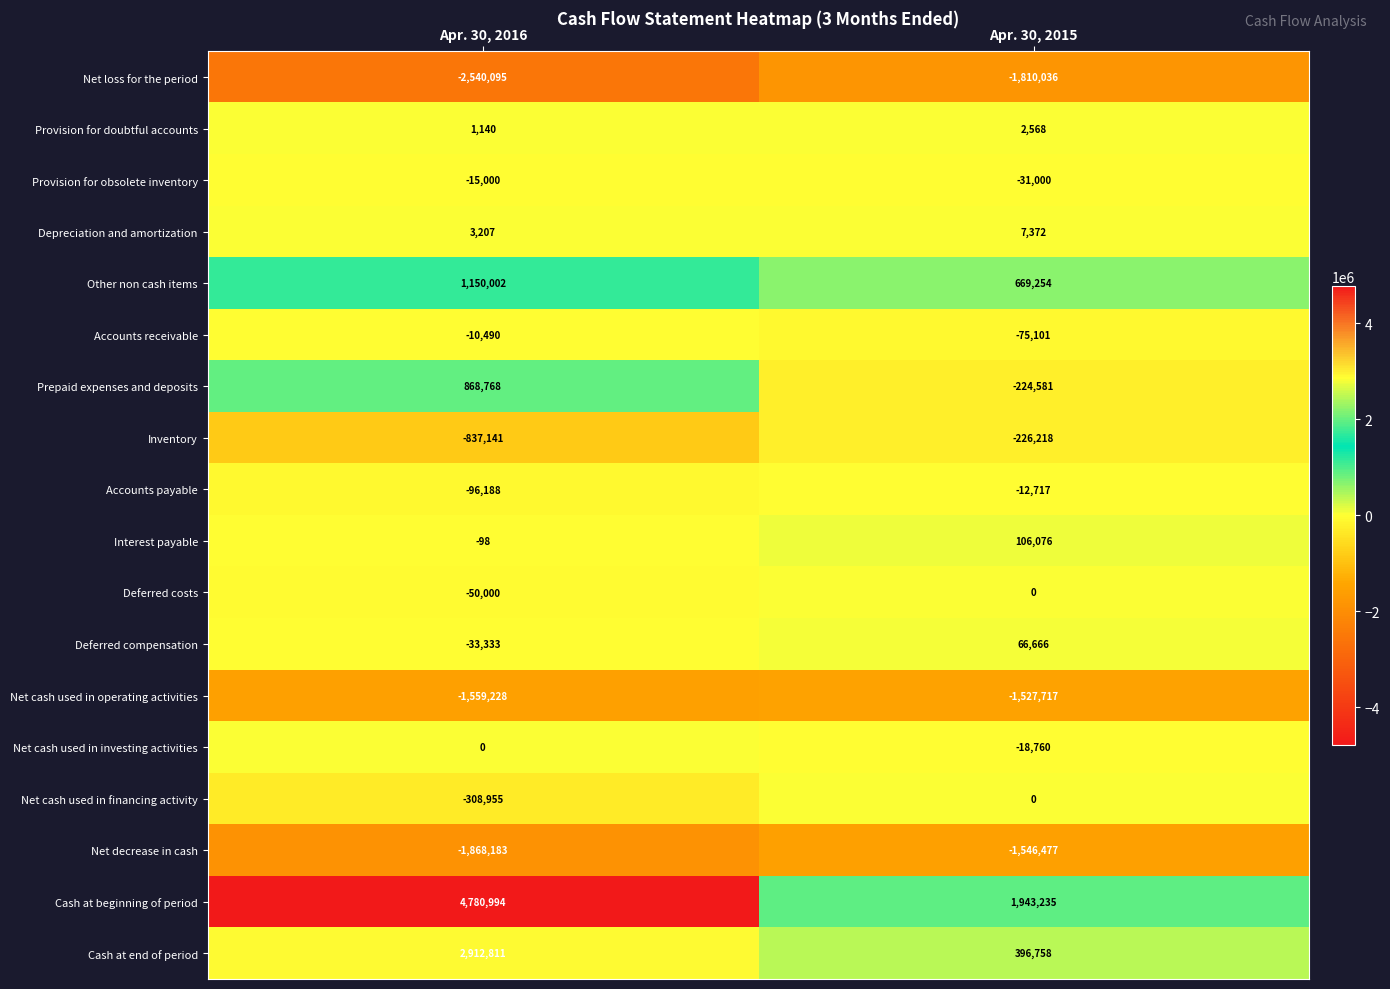

What is the difference between the maximum and minimum values in the Inventory series?

610923